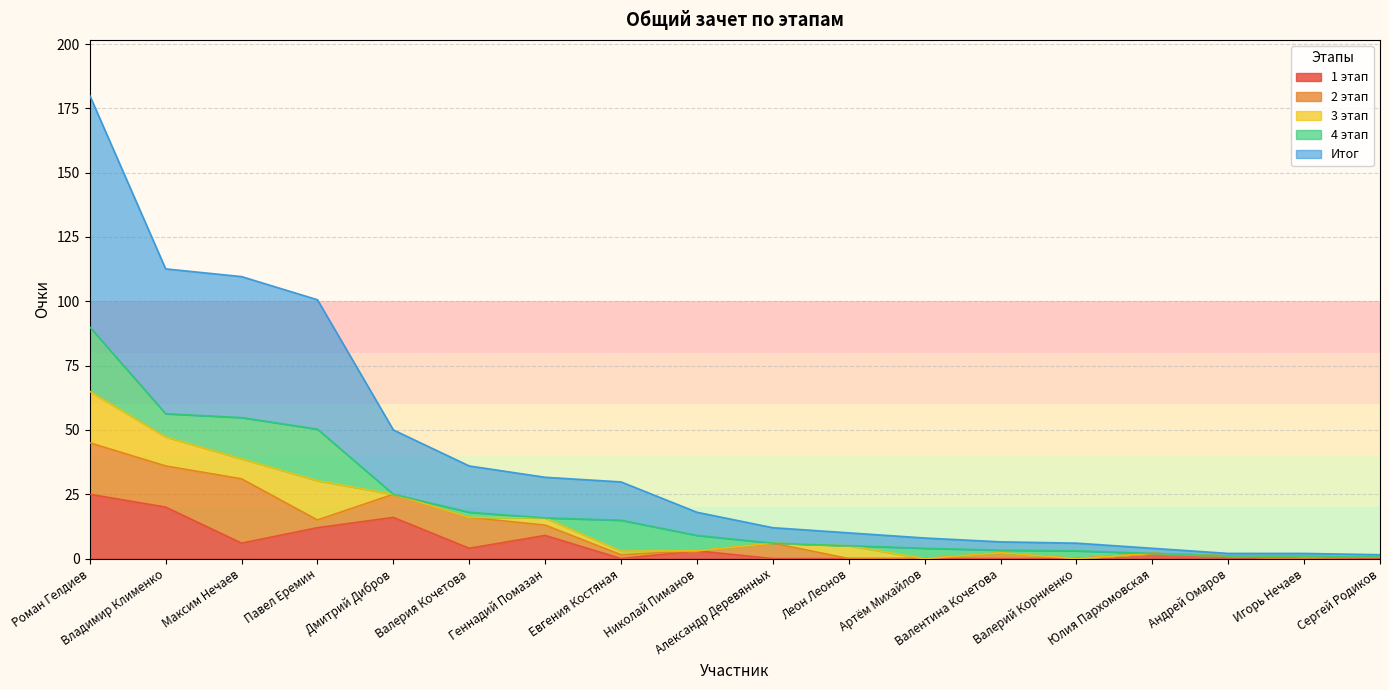

What is the difference between the highest and lowest values at Александр Деревянных?

6.0